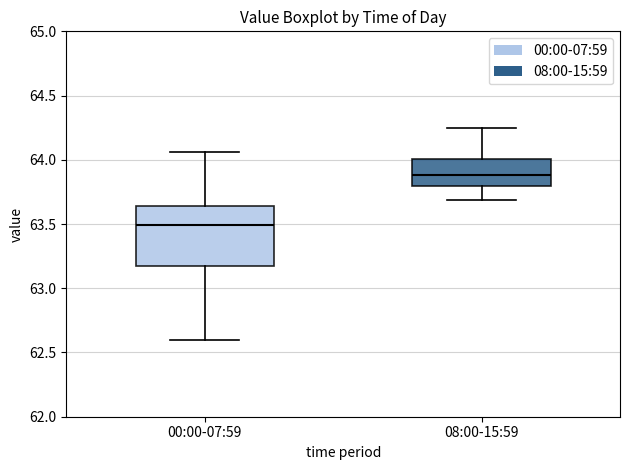

Comparing the boxes themselves (not the whiskers), which one is the tallest?

00:00-07:59